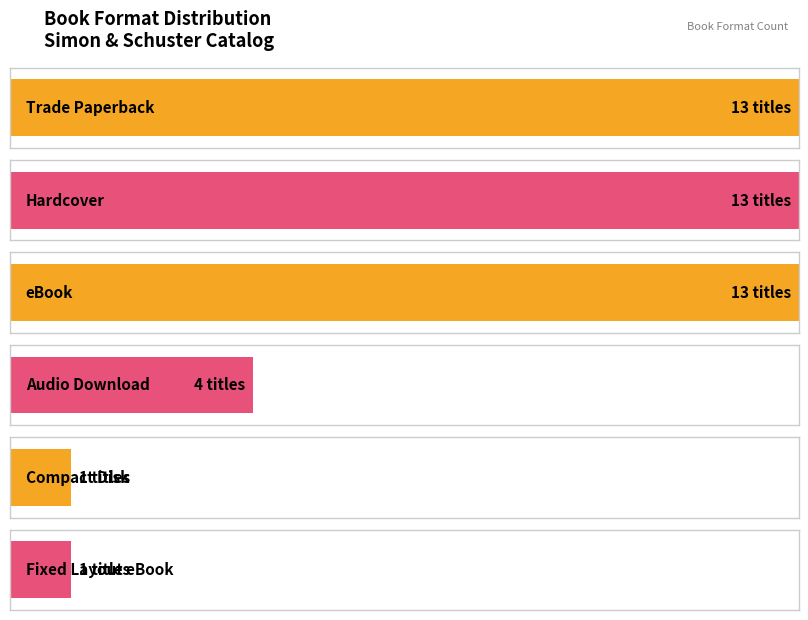

List the labels in order of value, smallest first.

Compact Disk, Fixed Layout eBook, Audio Download, Trade Paperback, Hardcover, eBook